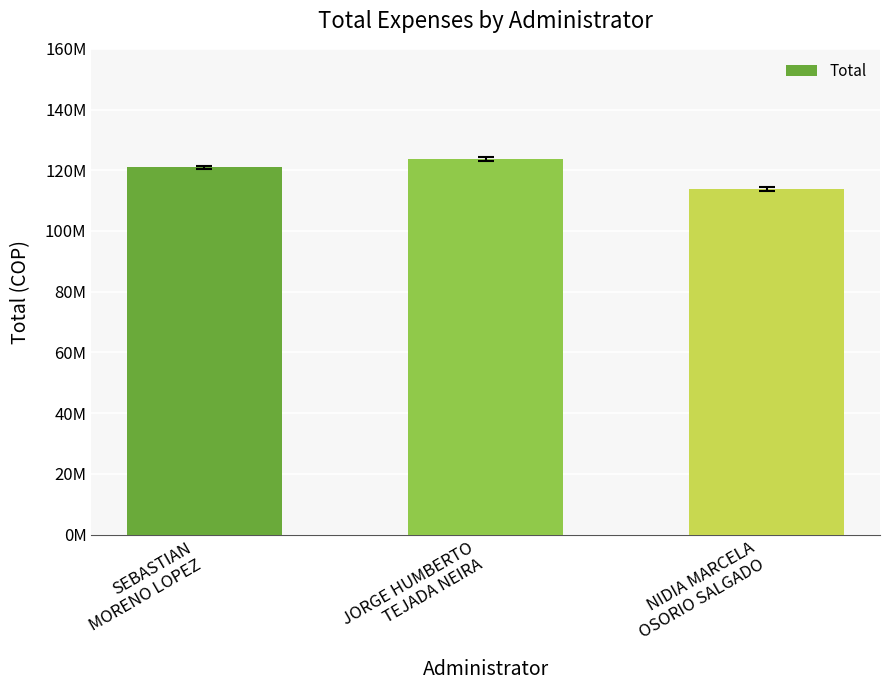

What is the approximate value at JORGE HUMBERTO
TEJADA NEIRA, to the nearest 10?

123643460